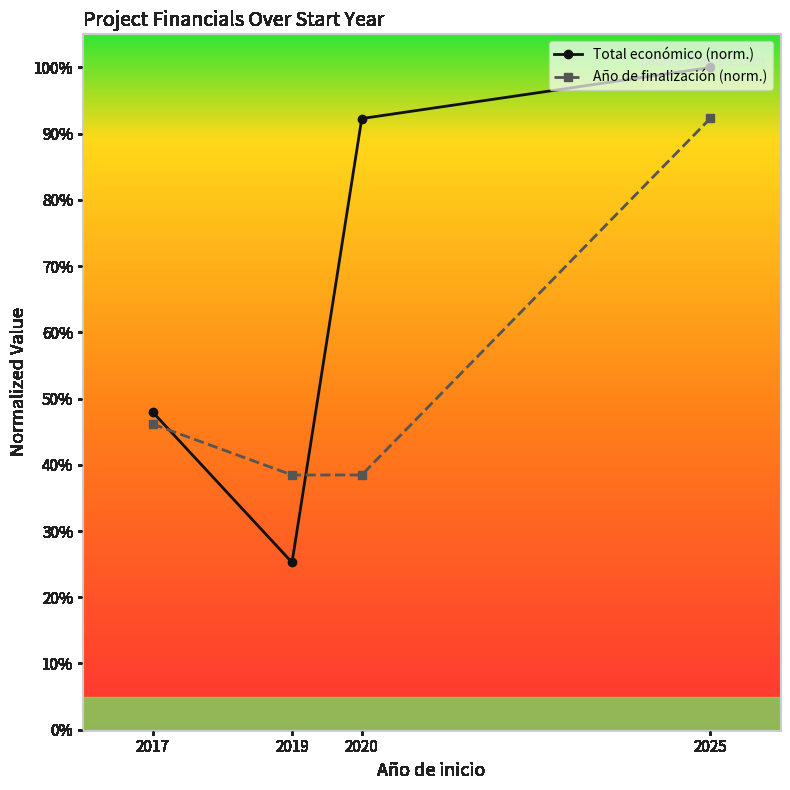

List the series in order of their peak value, lowest first.

Año de finalización (norm.), Total económico (norm.)